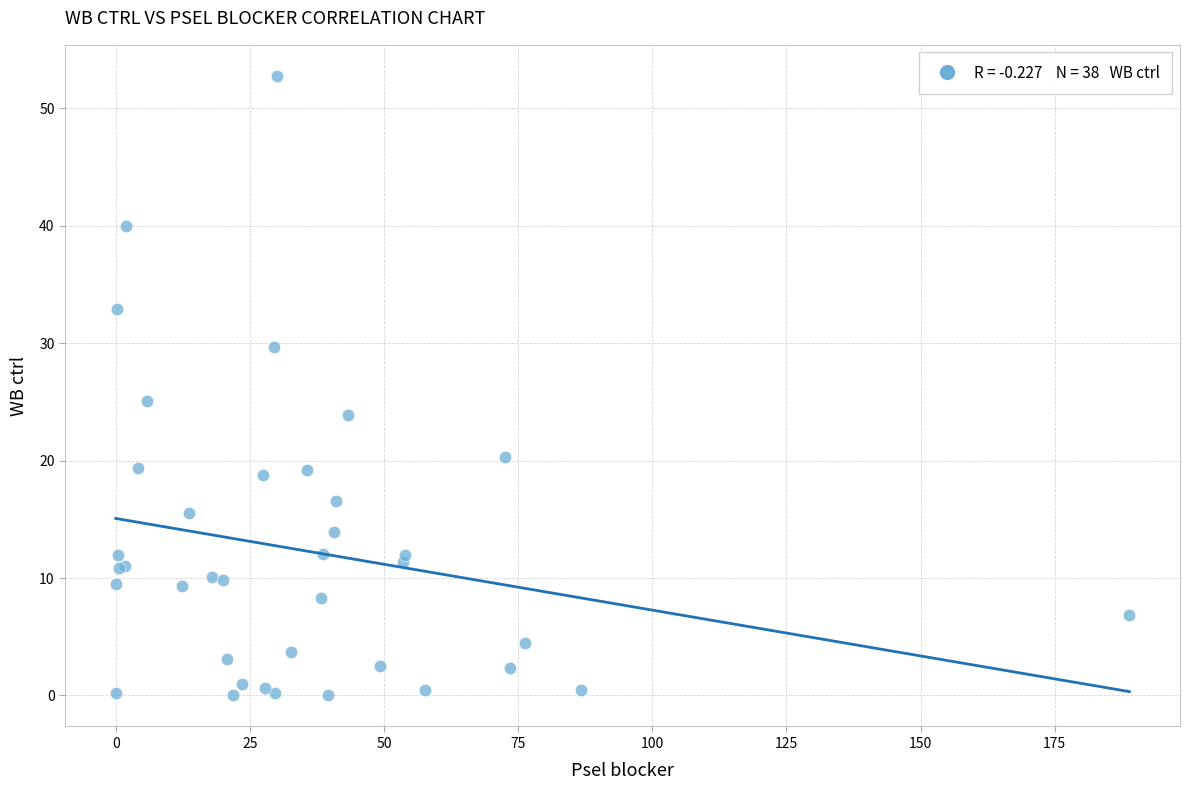

What Y value in the scatter plot is closest to 26?

25.1